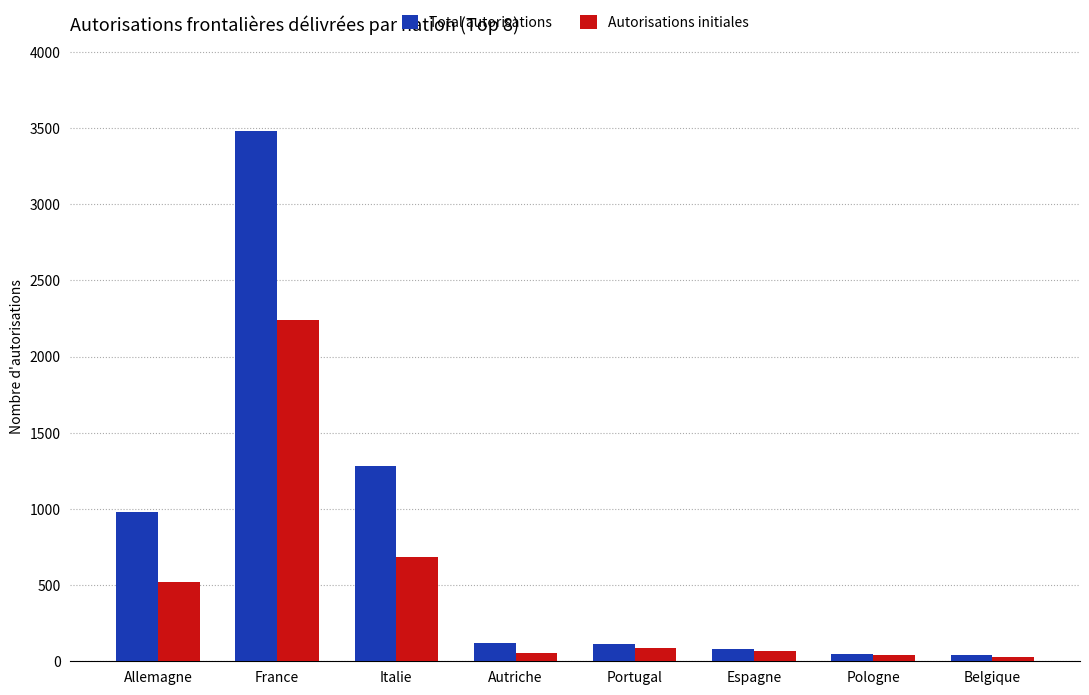

At how many categories does at least one series exceed 3354?

1